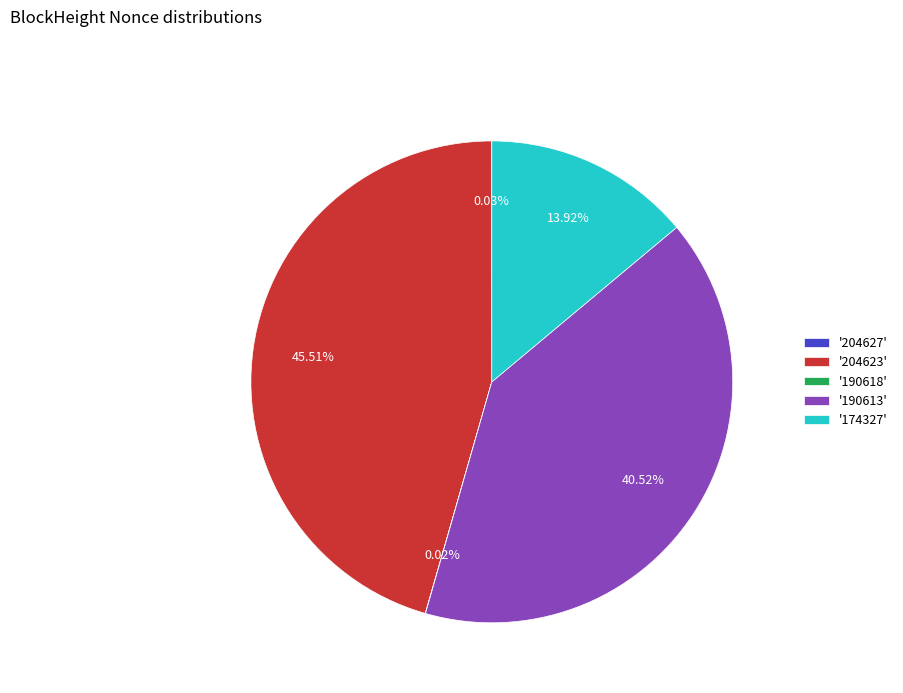

Does any single category account for the majority?

No